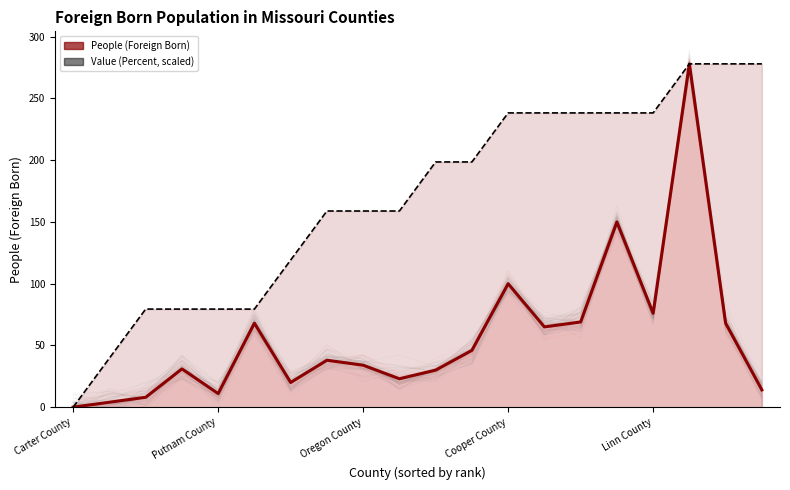

Which series has the largest total across all categories?

Value (Percent, scaled)